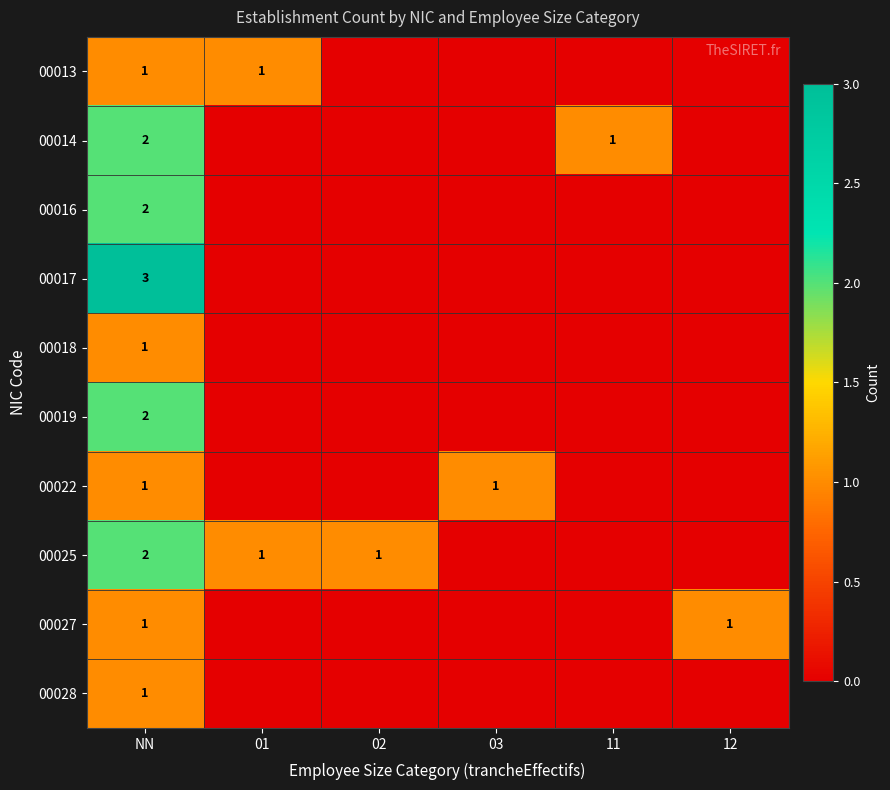

Is it true that 00013 equals 1 at 01?

True